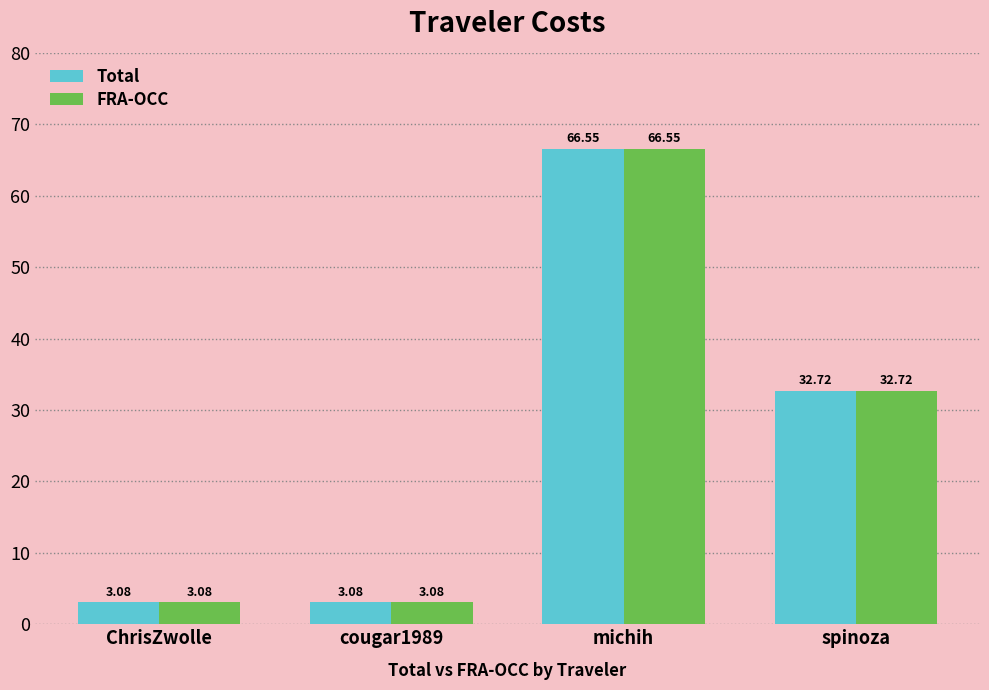

At which label does Total reach its peak?

michih